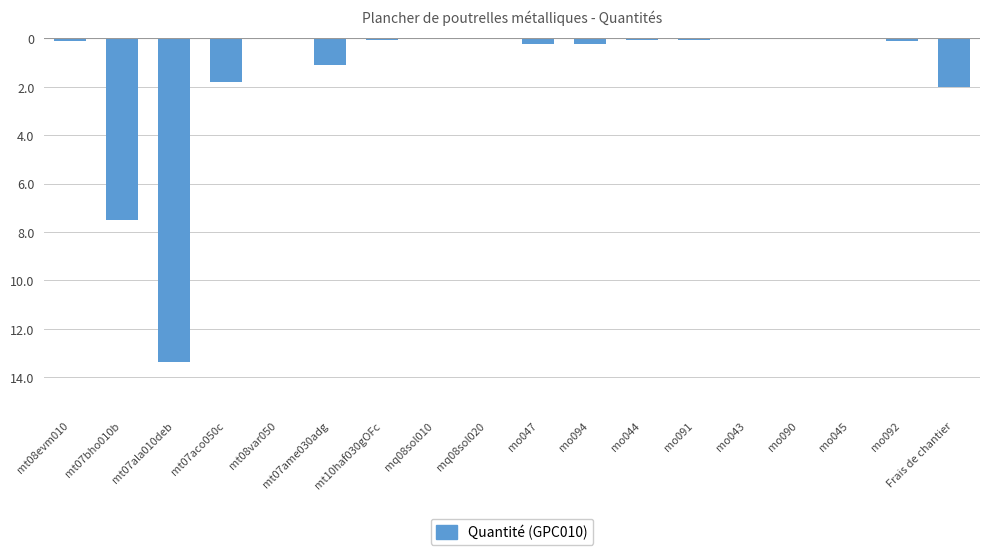

Reading left to right, transcribe all the data shown in this chart.

mt08evm010=-0.1	mt07bho010b=-7.5	mt07ala010deb=-13.4	mt07aco050c=-1.8	mt08var050=-0.0	mt07ame030adg=-1.1	mt10haf030gOFc=-0.1	mq08sol010=-0.0	mq08sol020=-0.0	mo047=-0.3	mo094=-0.3	mo044=-0.1	mo091=-0.1	mo043=-0.0	mo090=-0.0	mo045=-0.0	mo092=-0.1	Frais de chantier=-2.0